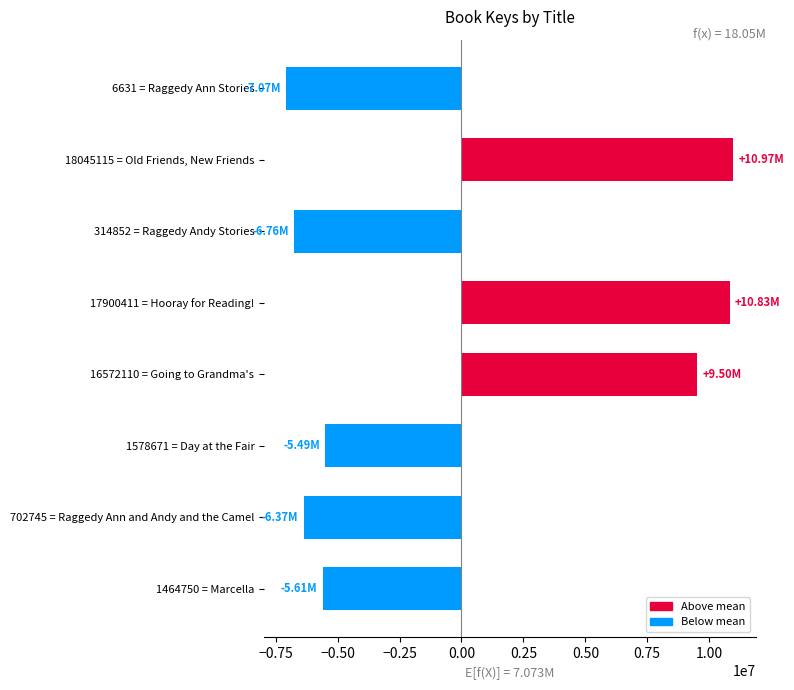

Rank the categories by value from lowest to highest.

6631 = Raggedy Ann Stories, 314852 = Raggedy Andy Stories, 702745 = Raggedy Ann and Andy and the Camel, 1464750 = Marcella, 1578671 = Day at the Fair, 16572110 = Going to Grandma's, 17900411 = Hooray for Reading!, 18045115 = Old Friends, New Friends